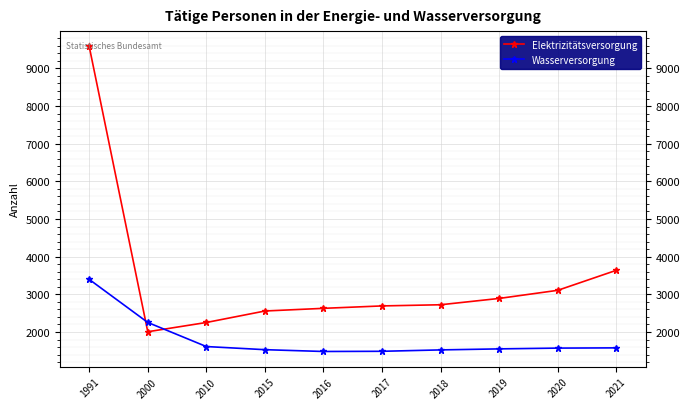

The Elektrizitätsversorgung series shows 4551.1 at 2016. True or false?

False